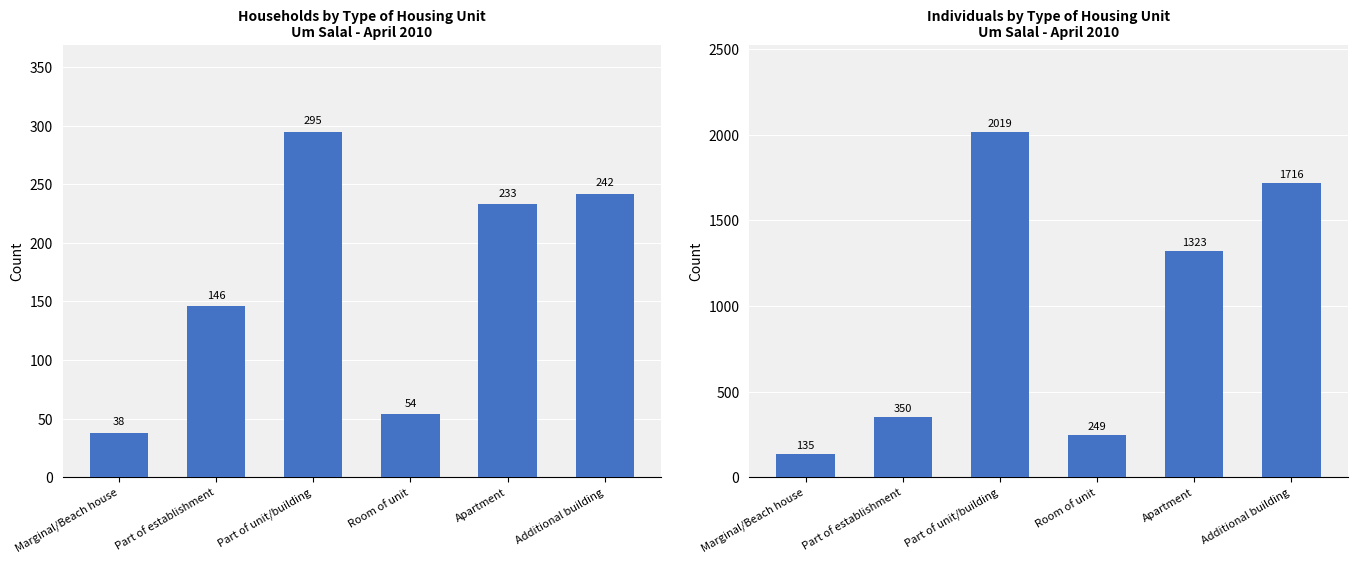

Reading left to right, transcribe all the data shown in this chart.

Households: Marginal/Beach house=38	Part of establishment=146	Part of unit/building=295	Room of unit=54	Apartment=233	Additional building=242
Individuals: Marginal/Beach house=135	Part of establishment=350	Part of unit/building=2019	Room of unit=249	Apartment=1323	Additional building=1716